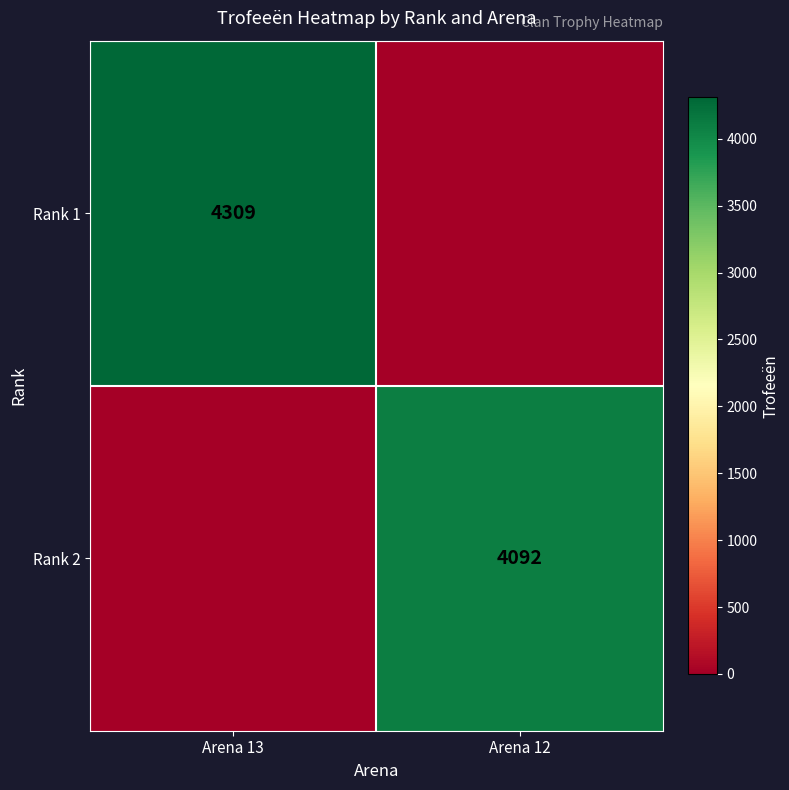

The Rank 1 series shows 2601 at Arena 13. True or false?

False